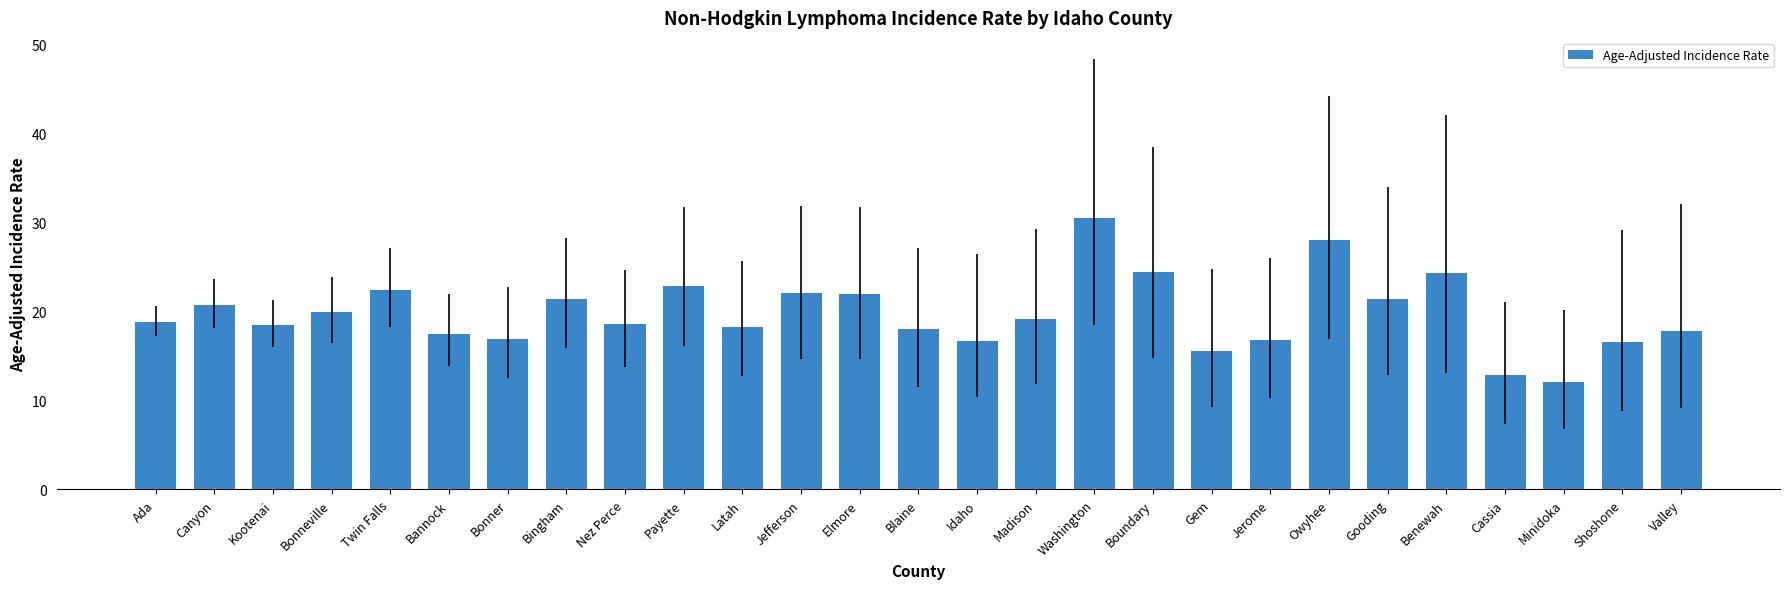

What is the maximum value shown in the chart?

30.5